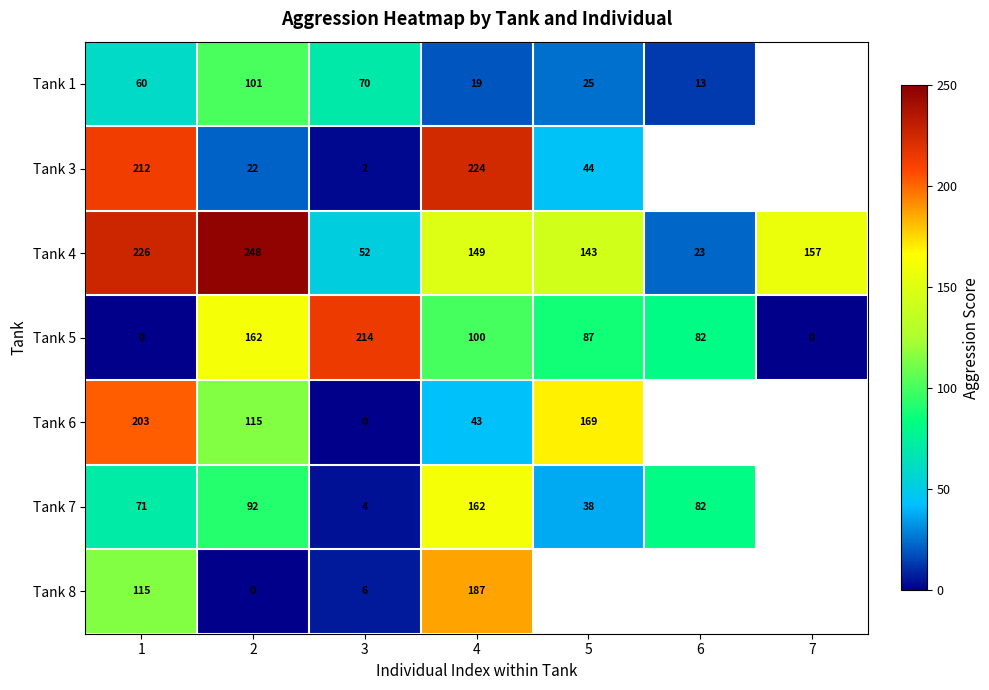

List the labels in order of Tank 4 value, smallest first.

6, 3, 5, 4, 7, 1, 2